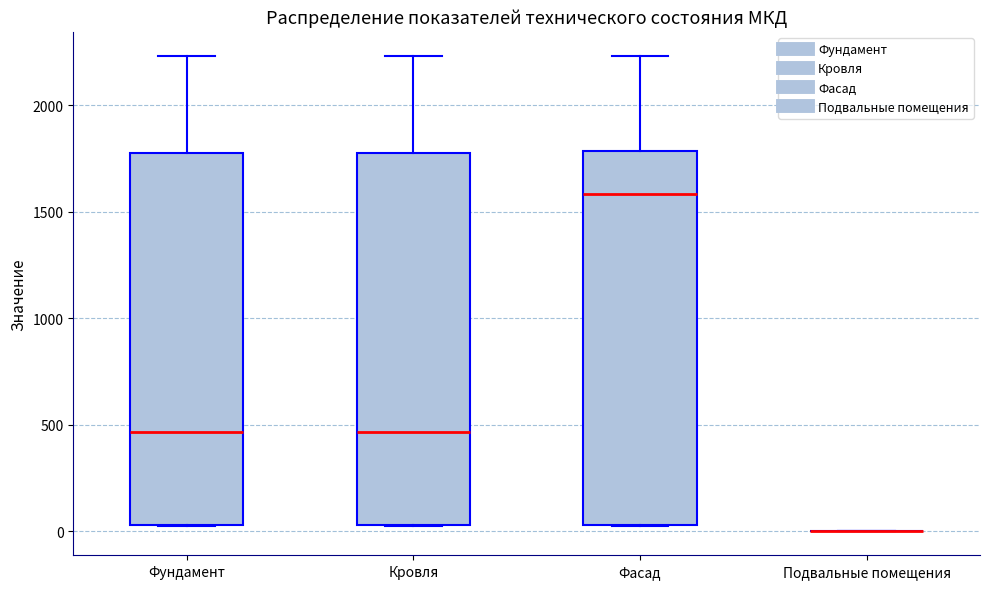

Reading left to right, read every box against the y-axis: the position of its median line, the range the box covers, and the ends of its whiskers. The values are not printed on the chart, so give them approximately, as read against the axis.

Фундамент: median 450, box 50 to 1800, whiskers 0 to 2250
Кровля: median 450, box 50 to 1800, whiskers 0 to 2250
Фасад: median 1600, box 50 to 1800, whiskers 0 to 2250
Подвальные помещения: box collapsed to a line at 0, whiskers 0 to 0